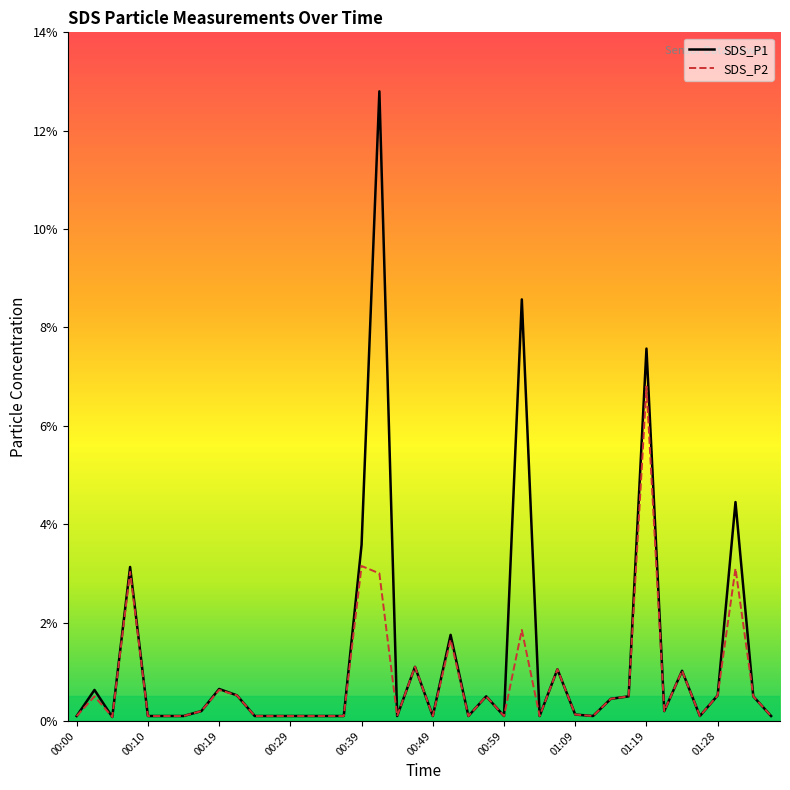

What is the highest value of the SDS_P2 series?

6.8